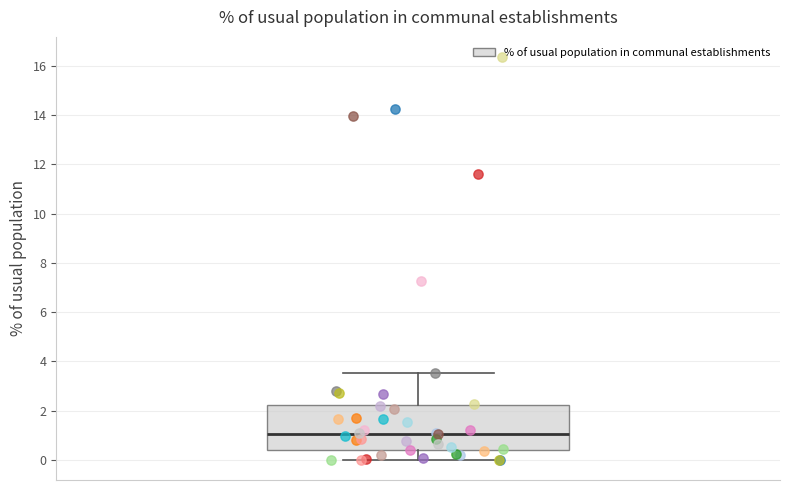

Where is the lower edge of the box on the y-axis? The values are not printed on the chart, so give them approximately, as read against the axis.

0.4